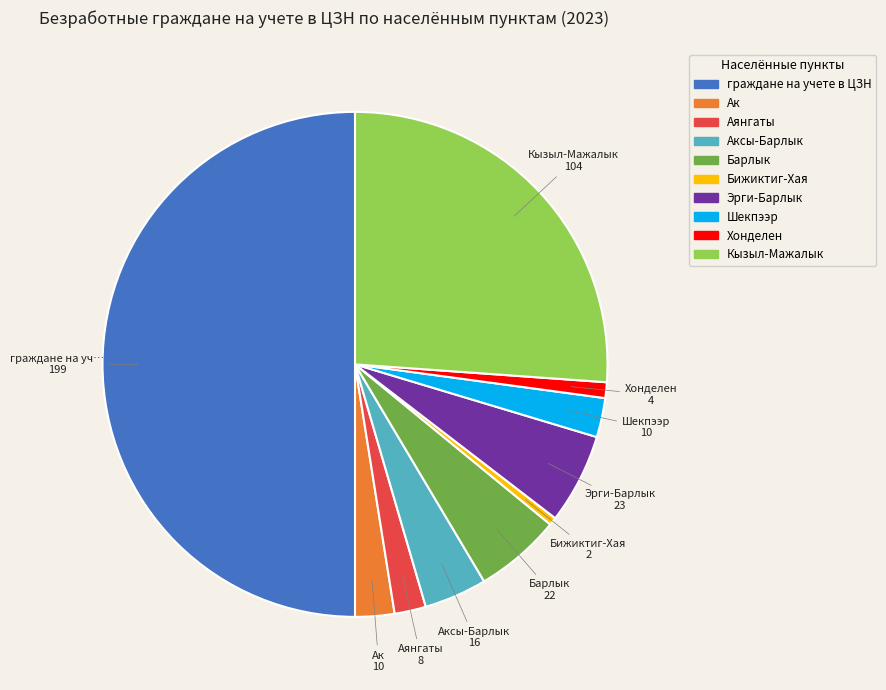

Which category has the biggest portion of the pie?

граждане на учете в ЦЗН